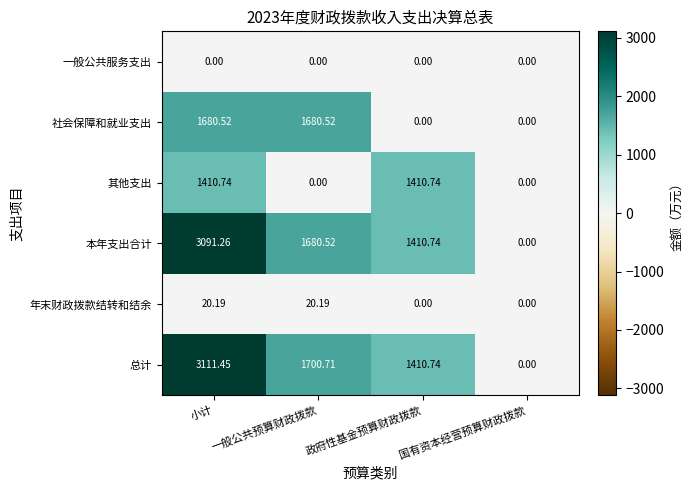

At which category is the sum across all series the highest?

小计